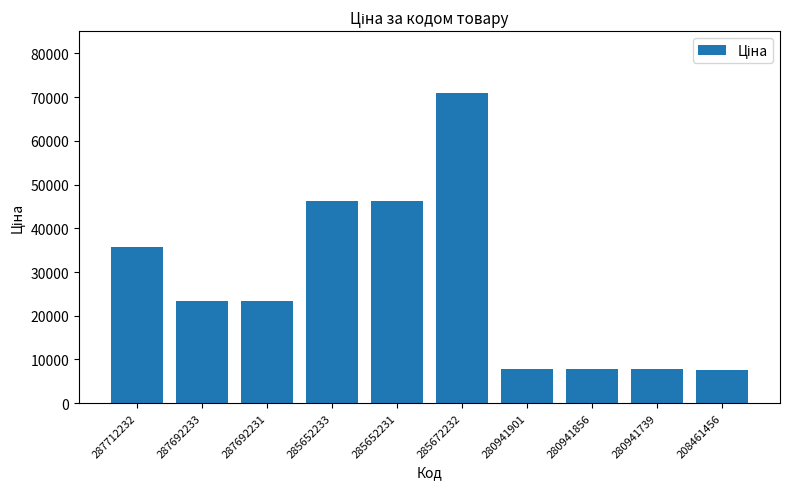

What is the average value?

27631.9